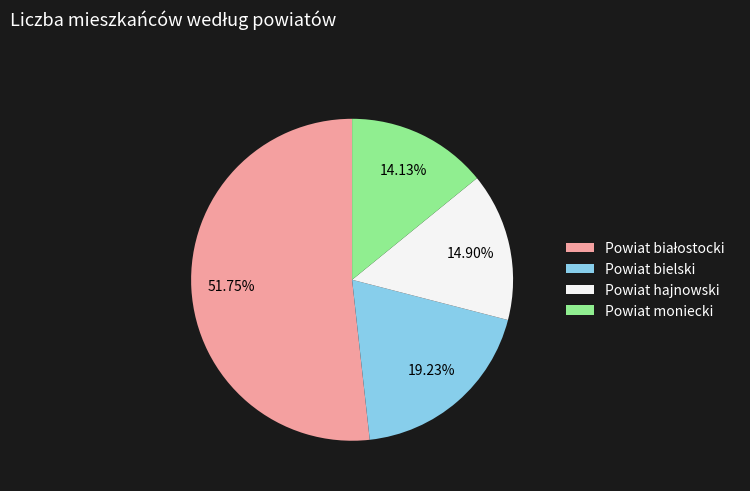

What portion of the pie excludes Powiat bielski?

80.8%